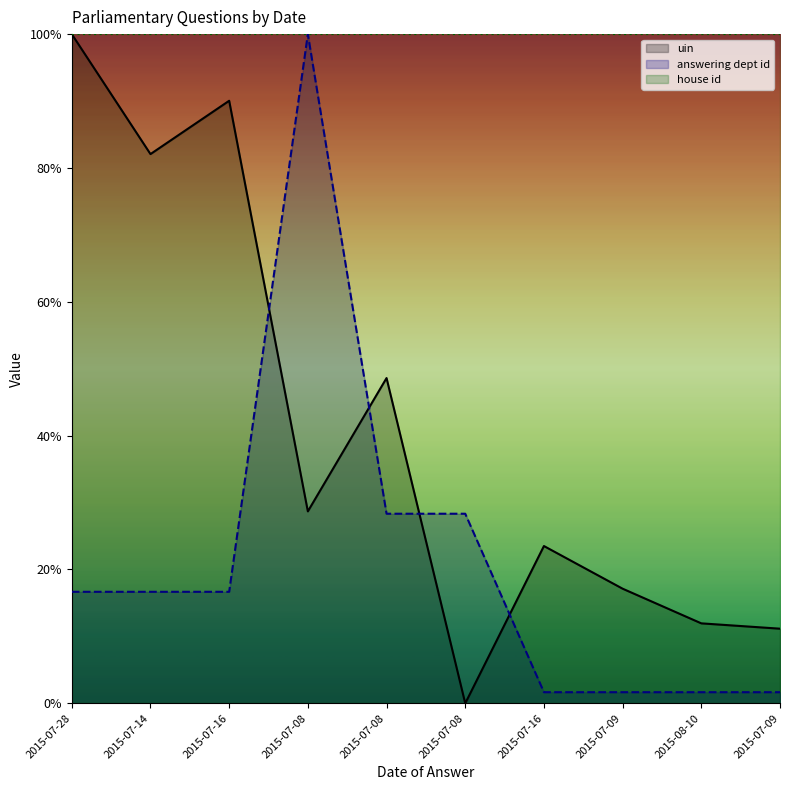

How many data points does each series have?

10